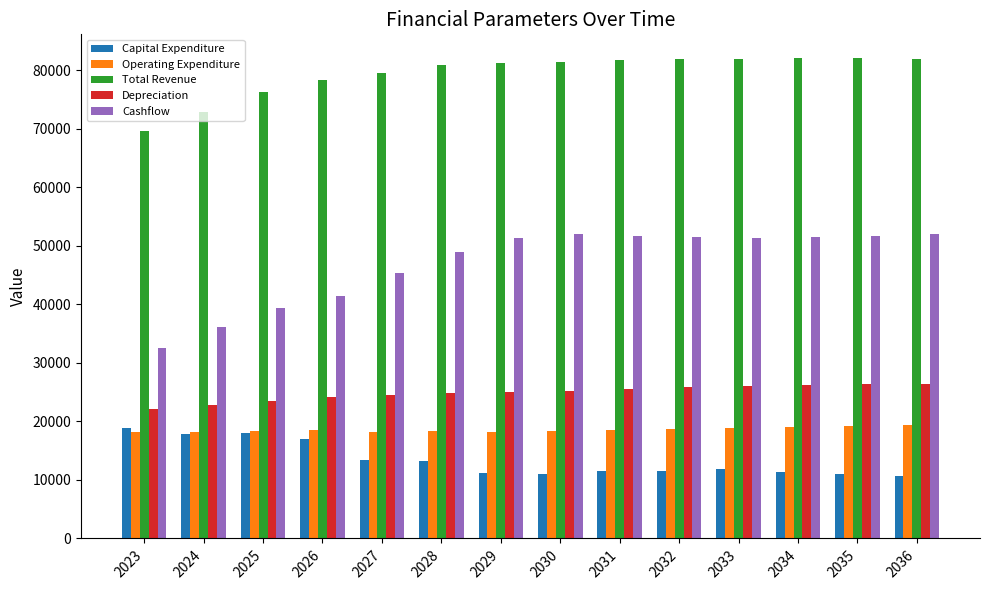

What is the average value of the Operating Expenditure series?

18604.8